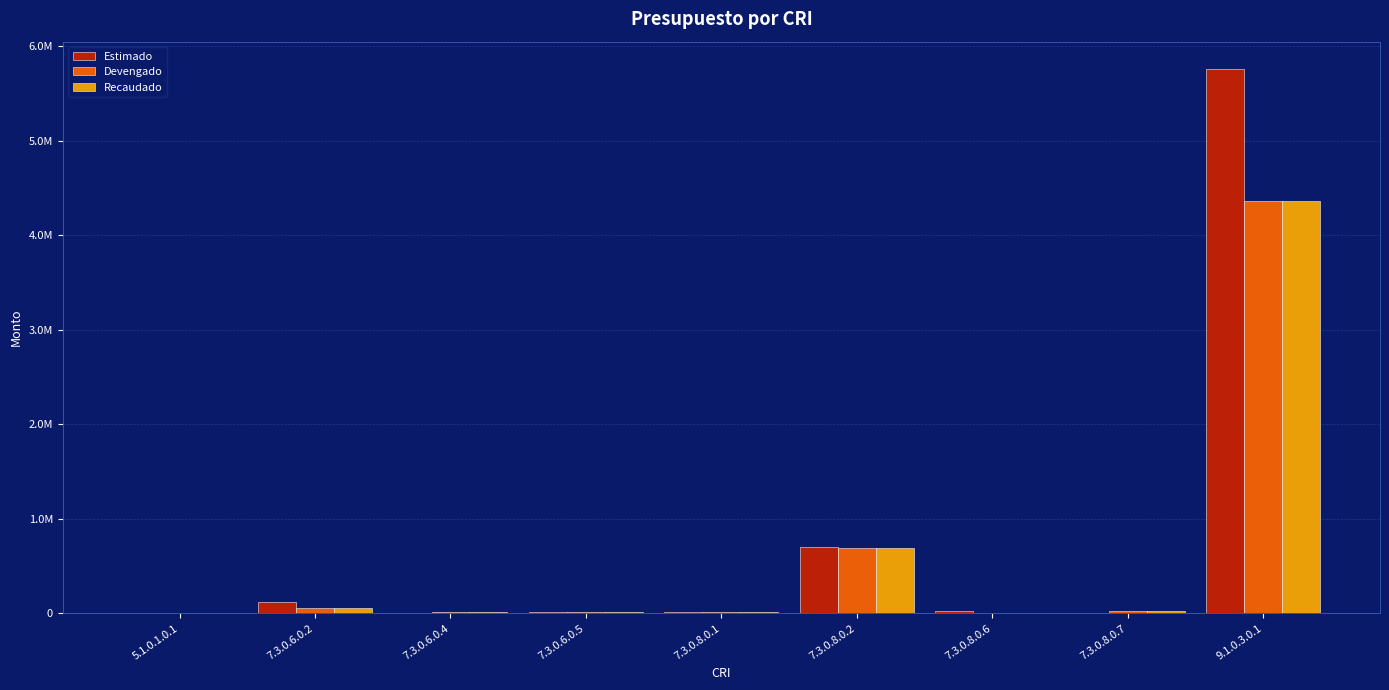

What is the total value across all series at 7.3.0.8.0.1?

33000.0